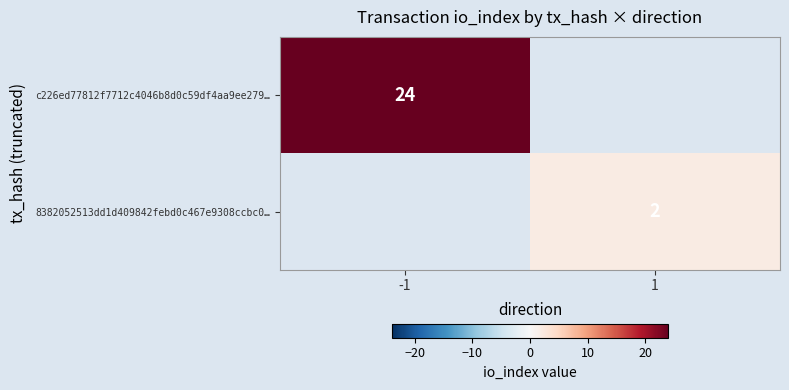

Is it true that 8382052513dd1d409842febd0c467e9308ccbc0… equals 1 at 1?

False